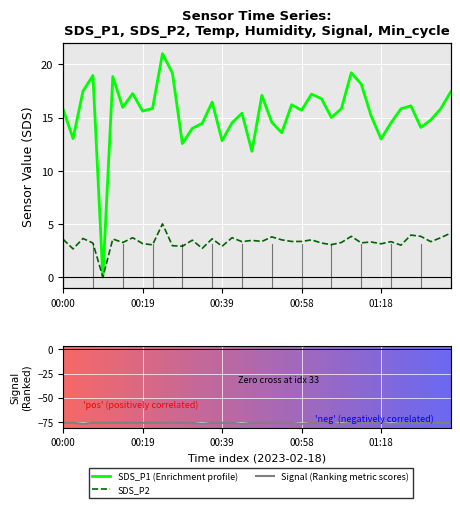

True or false: SDS_P1 (Enrichment profile) and SDS_P2 intersect in this chart.

False